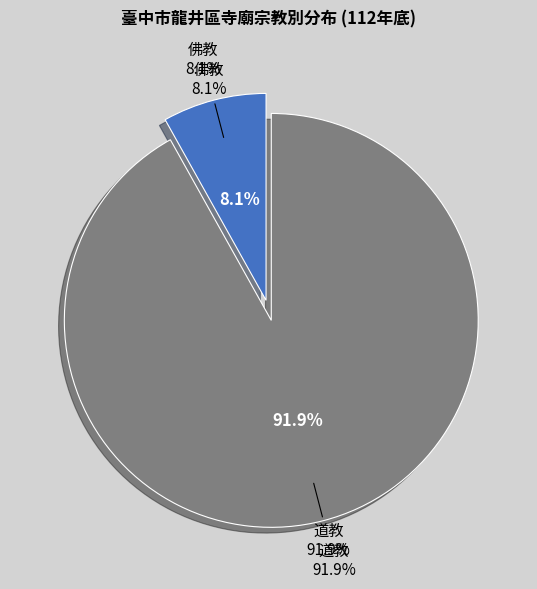

What percentage is NOT represented by 道教?

8.1%